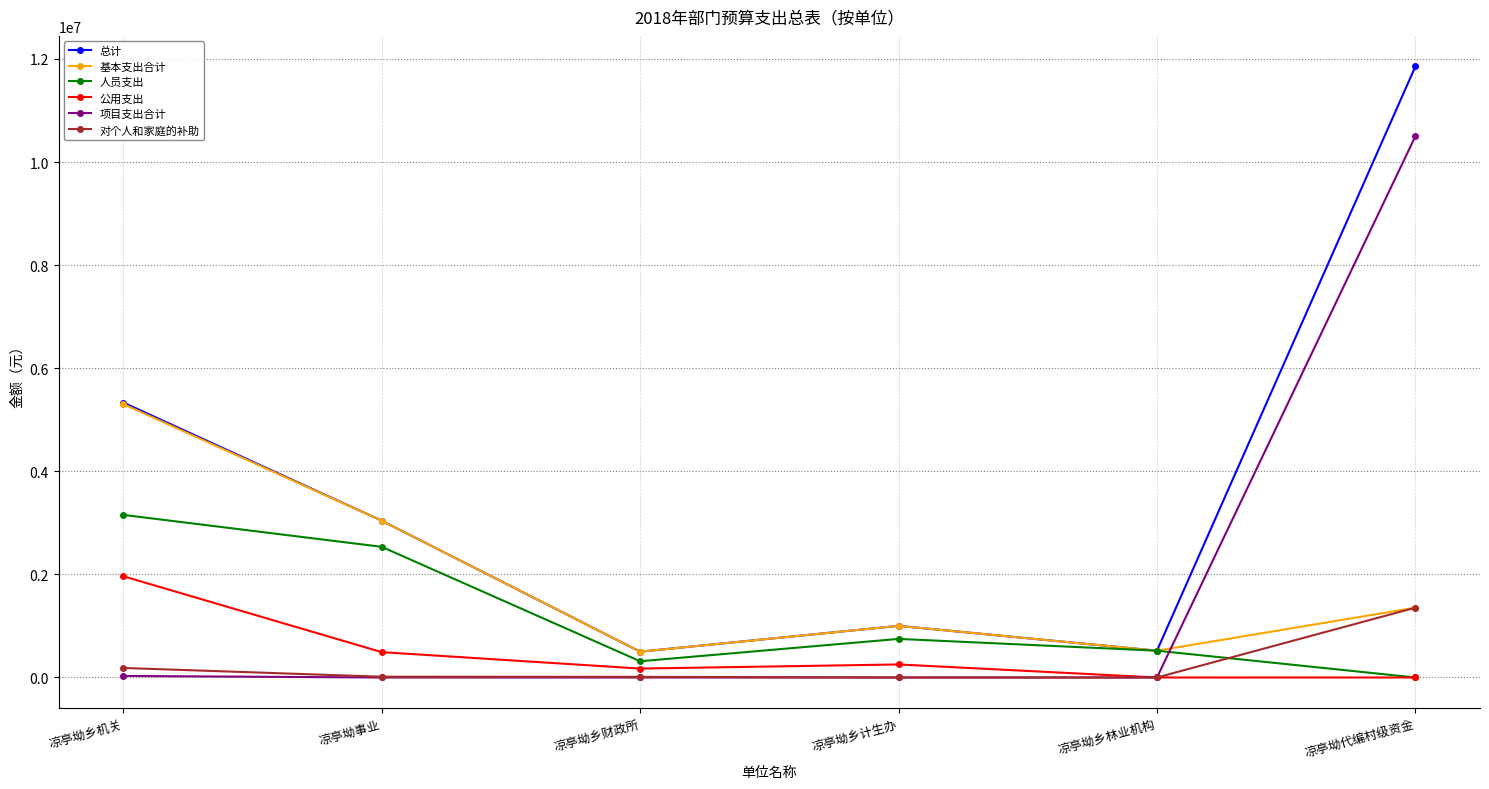

What is the total value across all series at 凉亭坳事业?

9126697.2